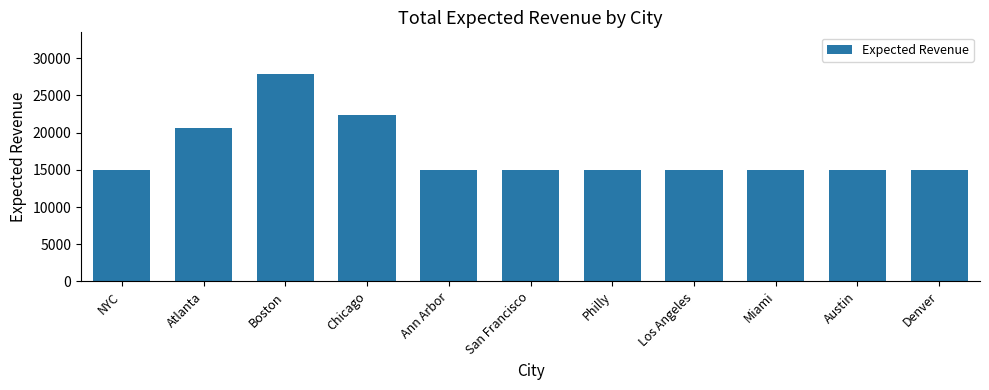

What is the ratio of the value at Austin to the value at Chicago?

0.7